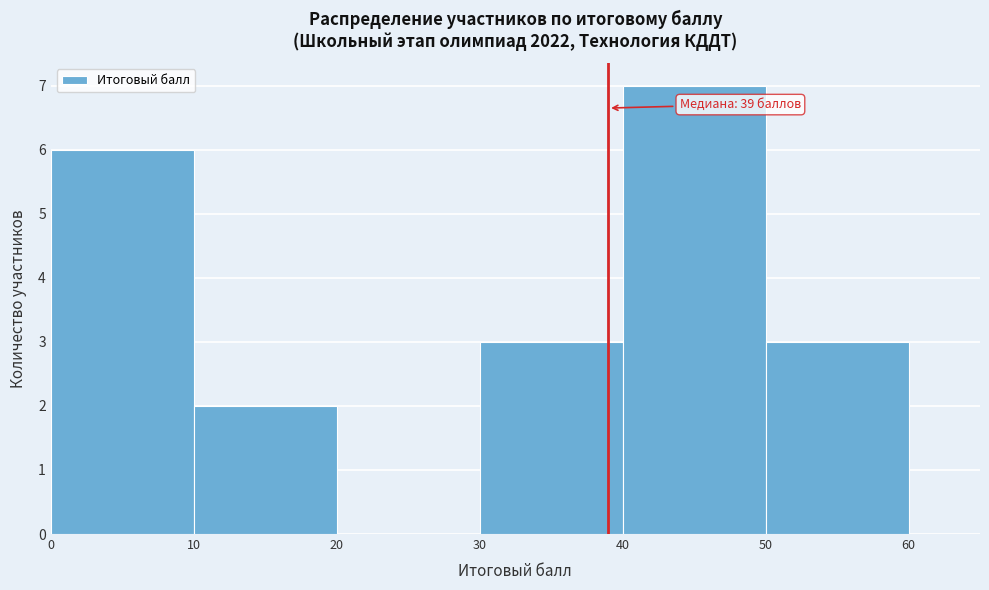

Which range on the x-axis has the tallest bar?

40 to 50